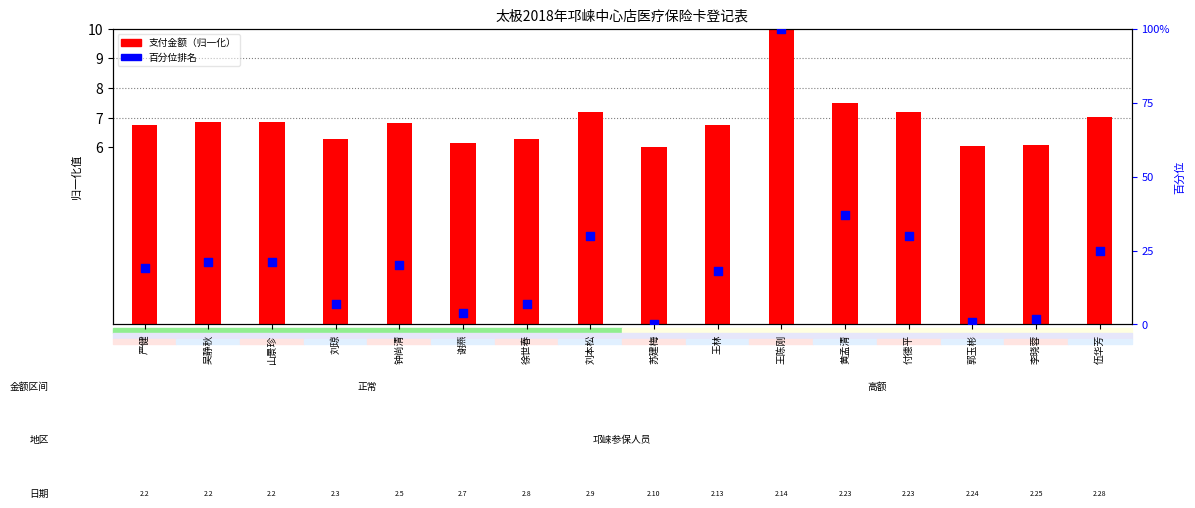

Which series reaches the minimum Y coordinate?

百分位排名